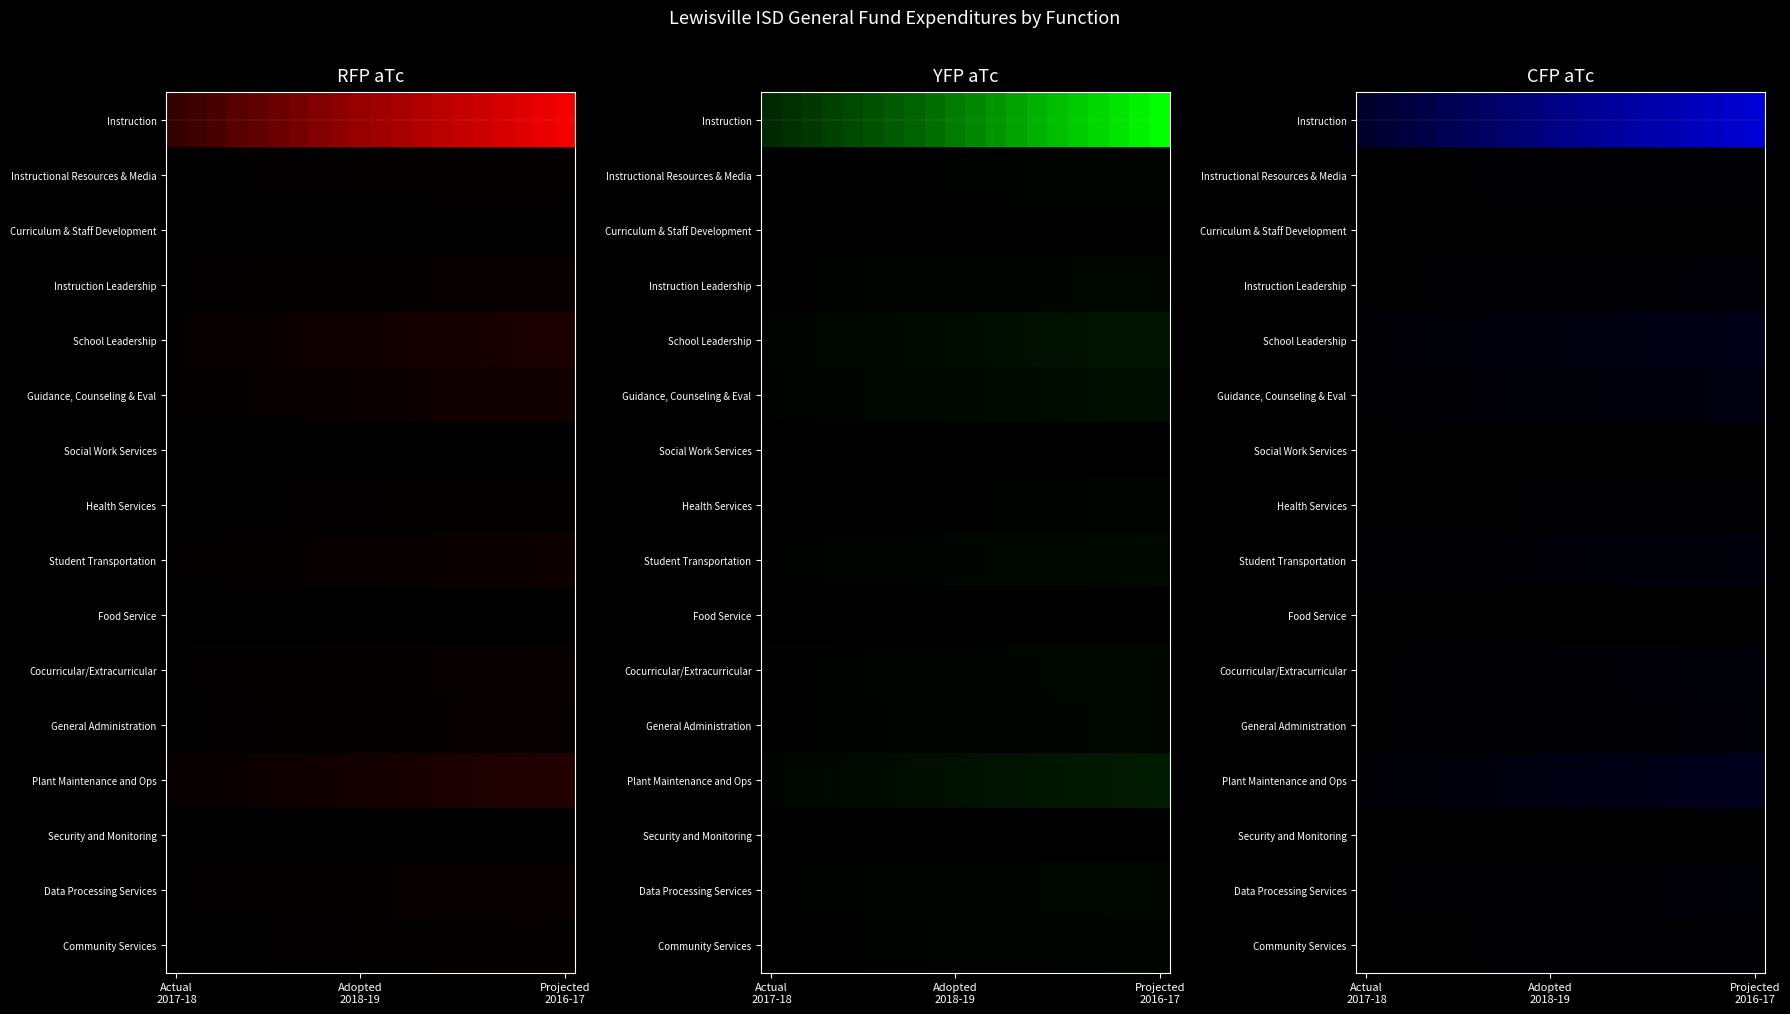

Which label corresponds to the smallest value in the chart?

Actual
2017-18